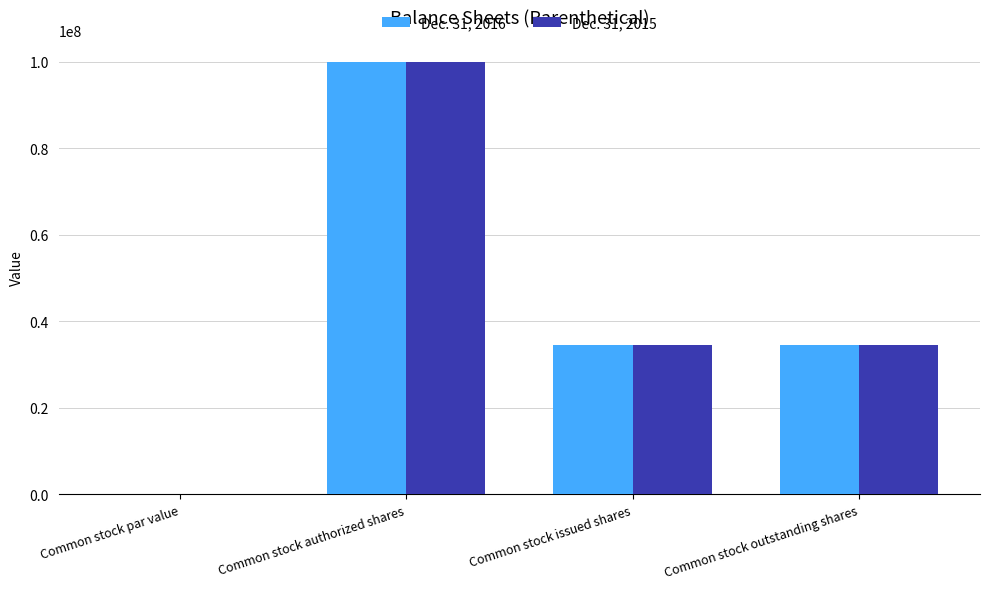

Is the value of Dec. 31, 2016 at Common stock issued shares greater than the value of Dec. 31, 2015 at Common stock authorized shares?

No